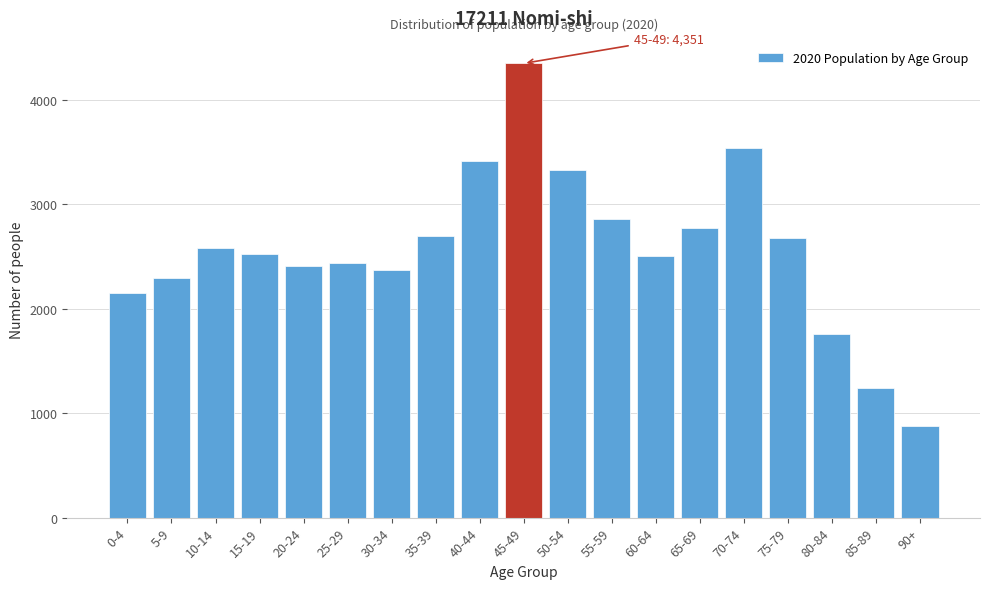

Reading right to left, extract all data points from this chart.

876	1244	1762	2677	3536	2776	2508	2858	3325	4351	3416	2698	2375	2440	2411	2529	2582	2291	2151